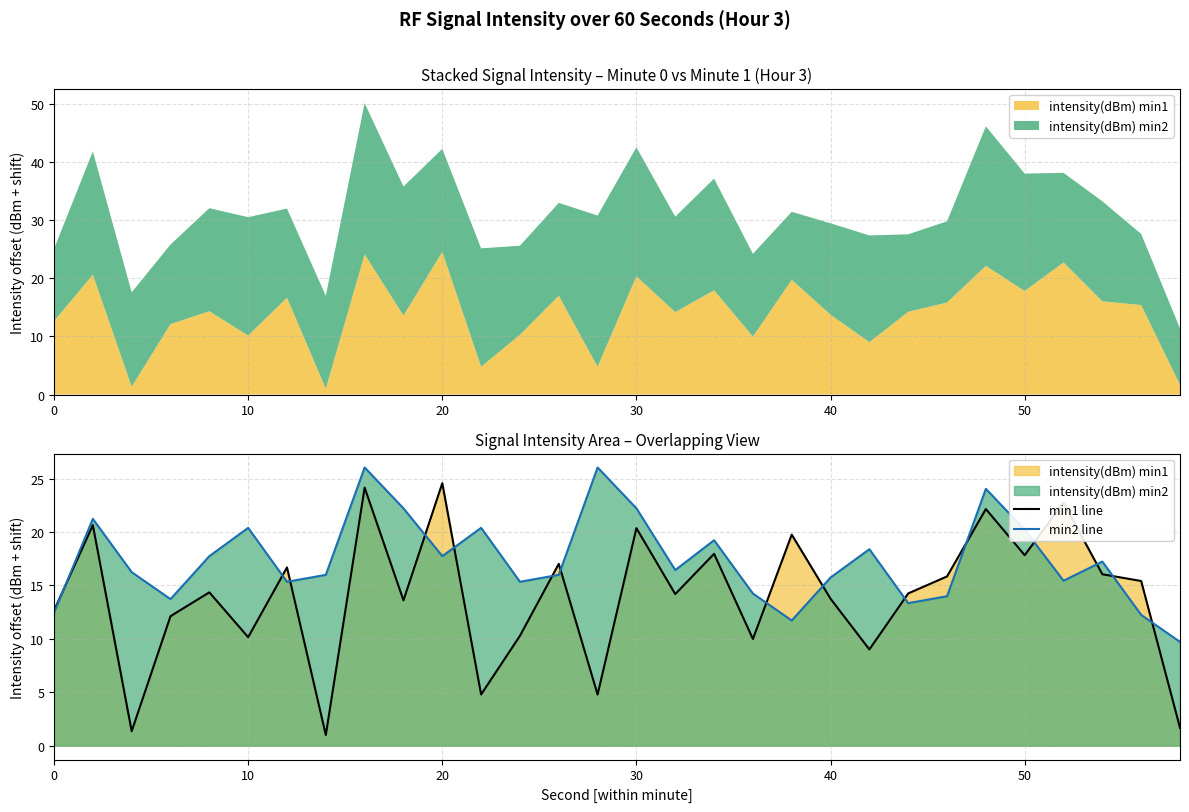

Reading left to right, transcribe all the data shown in this chart.

min1 line: 12.6	20.6	1.4	12.1	14.4	10.2	16.7	1.0	24.2	13.6	24.6	4.8	10.3	17.0	4.8	20.4	14.2	18.0	10.0	19.8	13.8	9.0	14.3	15.8	22.2	17.8	22.7	16.0	15.4	1.7
min2 line: 12.4	21.2	16.2	13.7	17.7	20.4	15.3	16.0	26.0	22.2	17.7	20.4	15.3	16.0	26.0	22.2	16.4	19.2	14.2	11.7	15.7	18.4	13.3	14.0	24.0	20.2	15.4	17.2	12.2	9.7